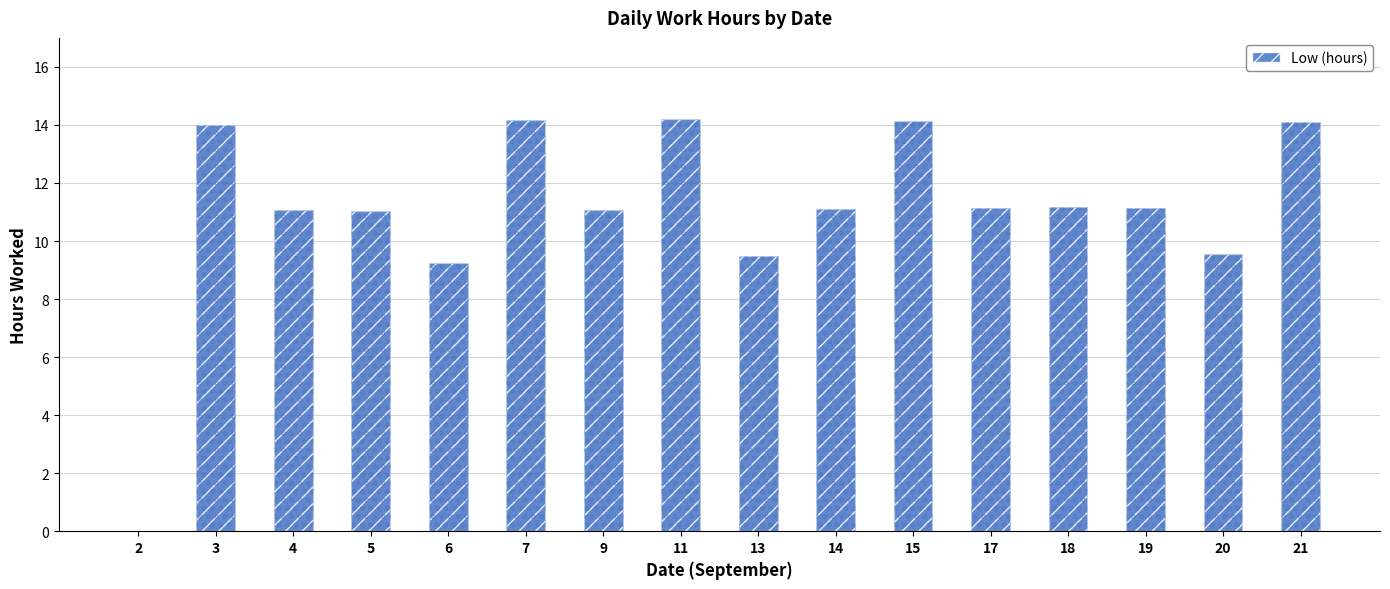

Where is the data nearest to the value 7?

6